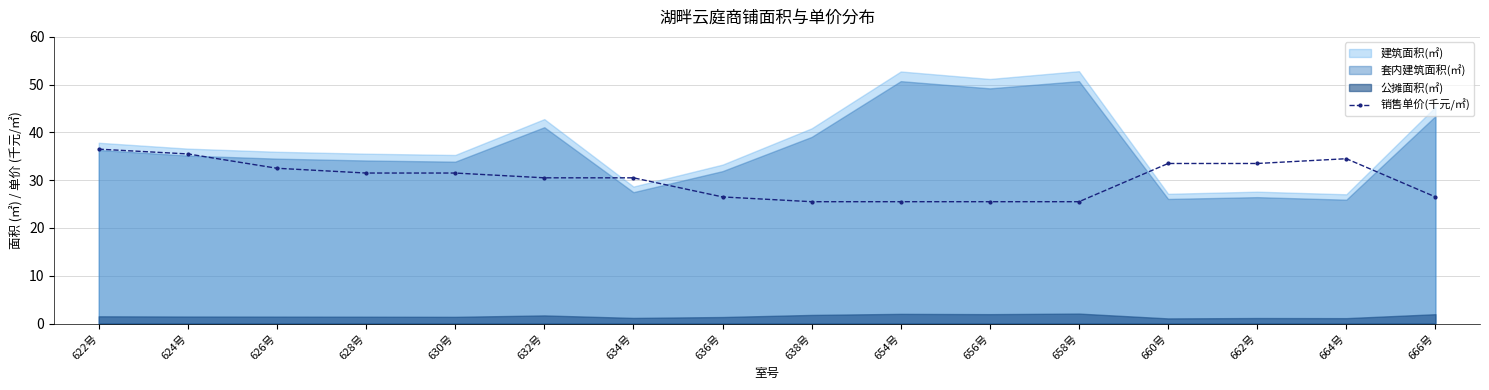

Reading left to right, extract all data points from this chart.

36.5	35.5	32.5	31.5	31.5	30.5	30.5	26.5	25.5	25.5	25.5	25.5	33.5	33.5	34.5	26.5